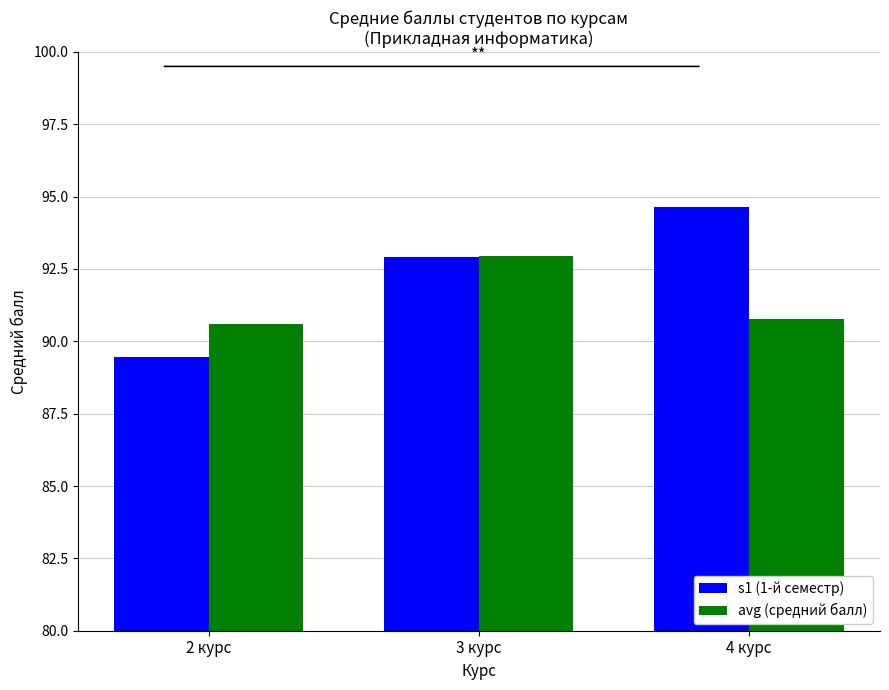

What position from the left is 3 курс?

2